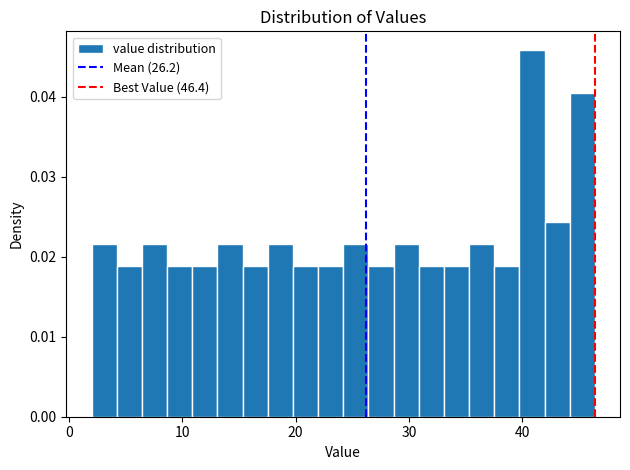

Read against the x-axis, roughly where is the centre of the tallest bar?

41